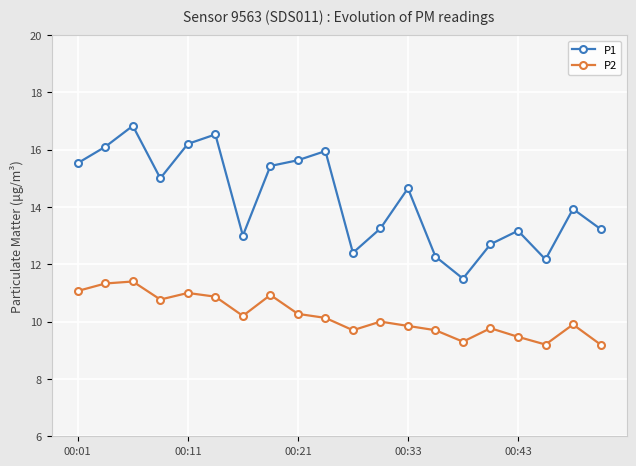

In P2, how many points are lower than both neighbors (excluding endpoints)?

5